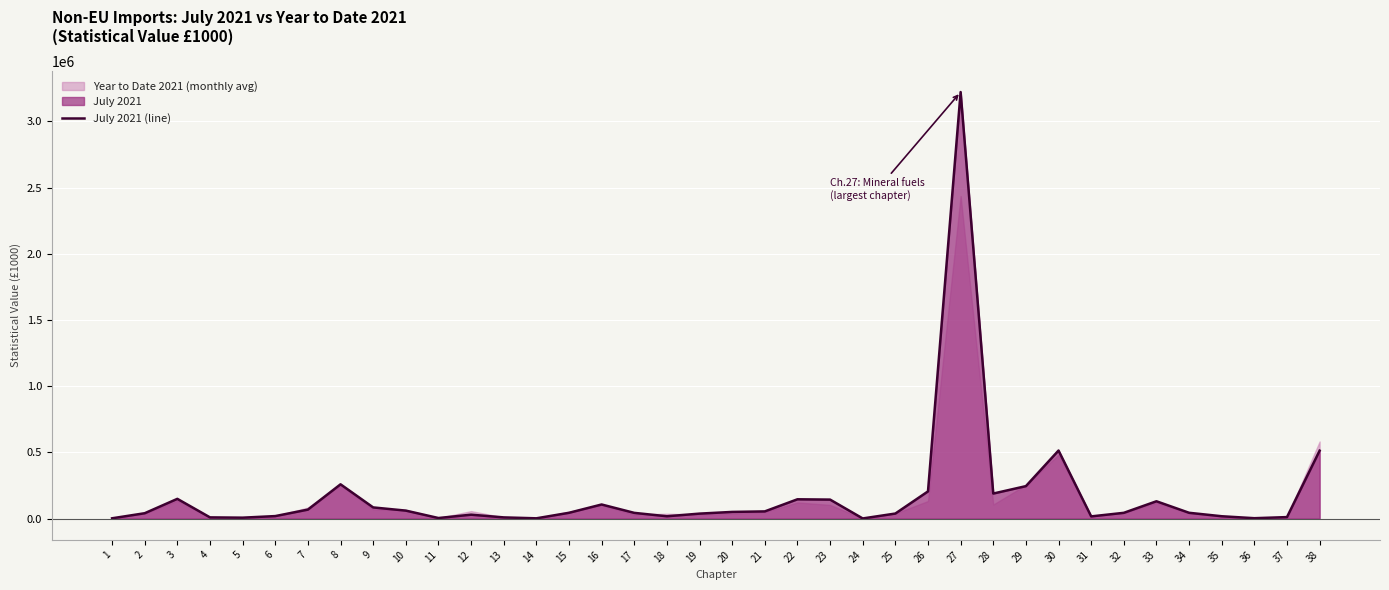

Read the value at 9, to the nearest 10.

84020